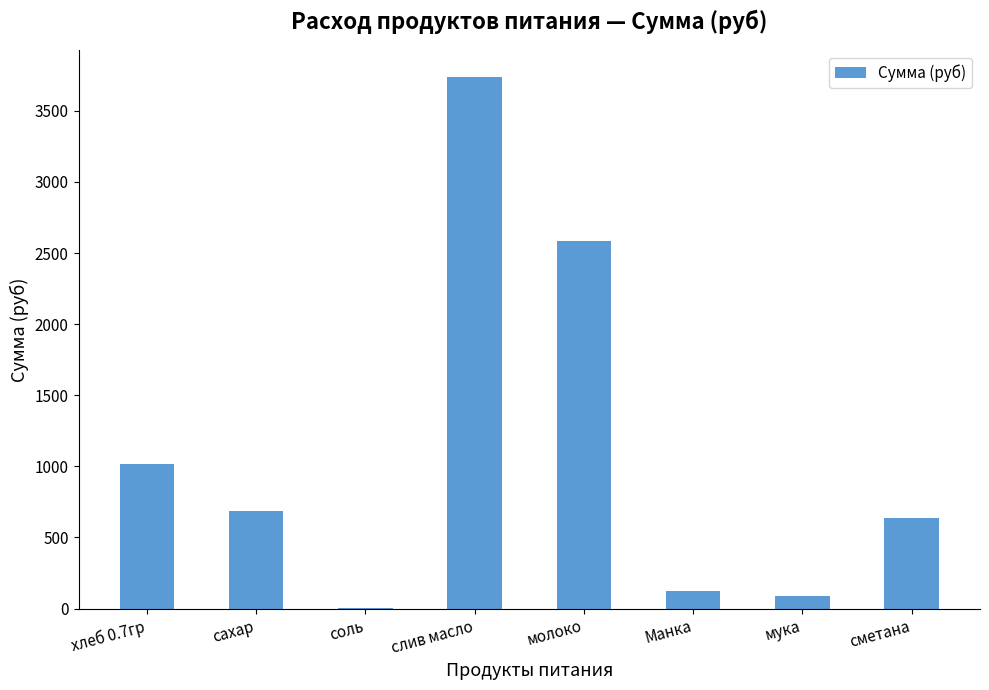

The value at хлеб 0.7гр is 470.3. True or false?

False